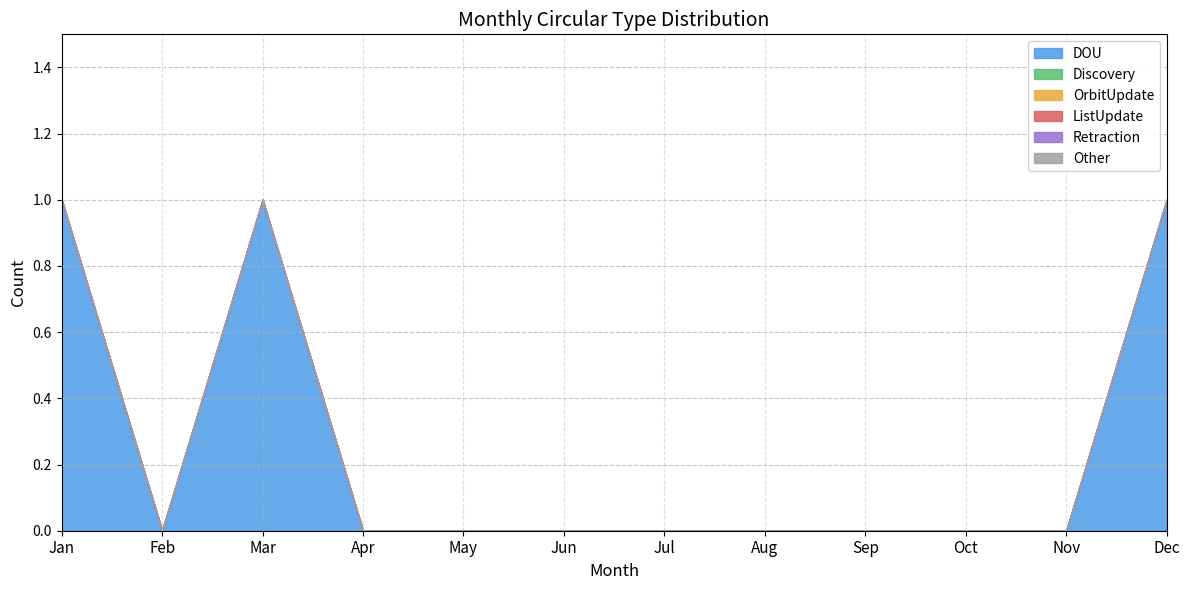

Which series has the largest total across all categories?

DOU